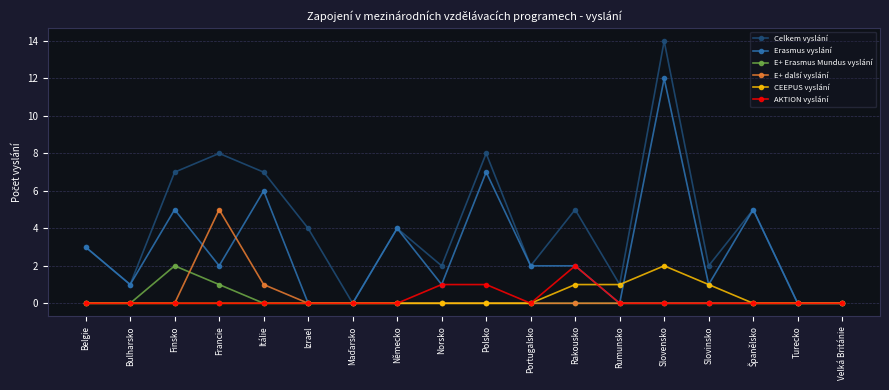

What is the sum of the AKTION vyslání values at Rakousko and Portugalsko?

2